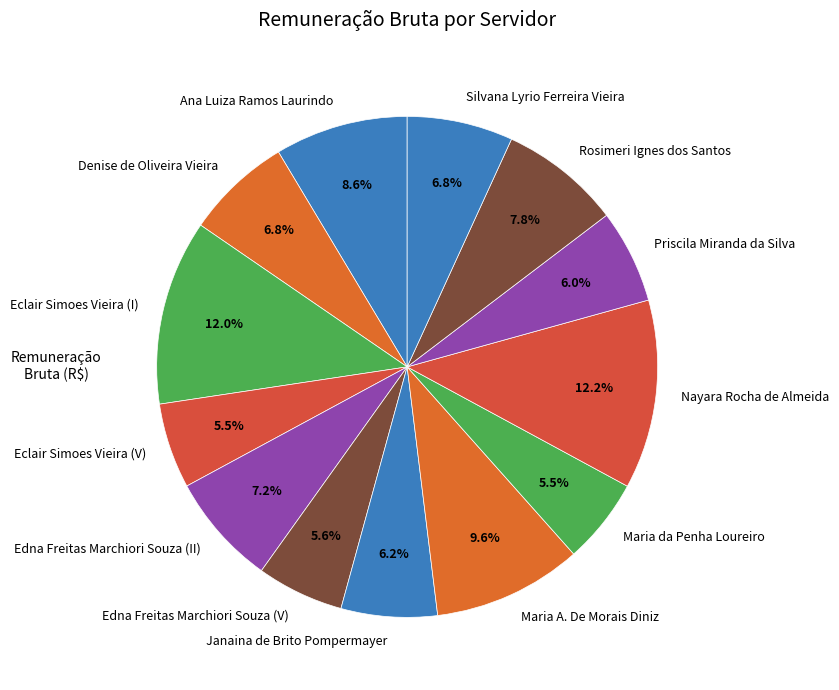

Combined, what portion of the pie is Nayara Rocha de Almeida and Edna Freitas Marchiori Souza (II)?

19.4%